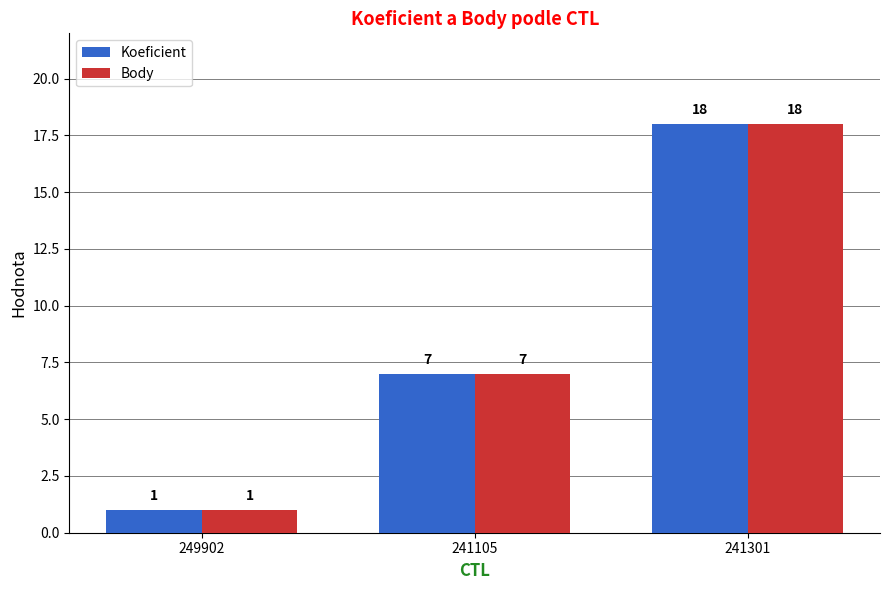

What is the label of the 2nd bar from the left?

241105